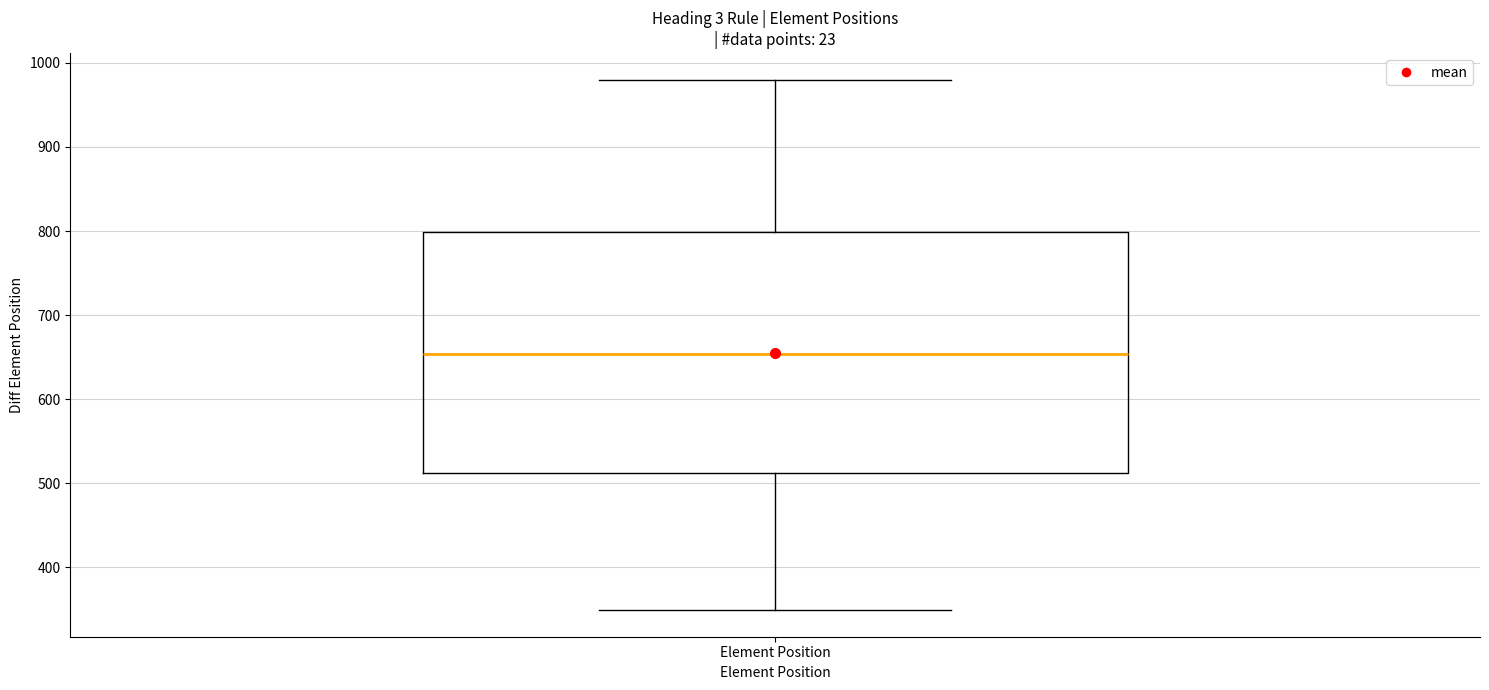

Transcribe this box plot: give where the median line is, the range the box spans, and where the two whiskers end, as read against the y-axis. The values are not printed on the chart, so give them approximately, as read against the axis.

median 650, box 510 to 800, whiskers 350 to 980